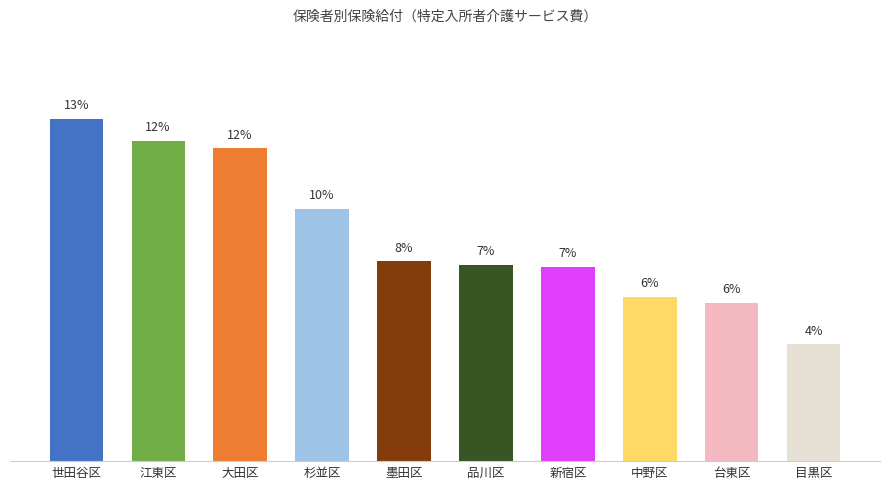

At which label does the data first exceed 7?

世田谷区